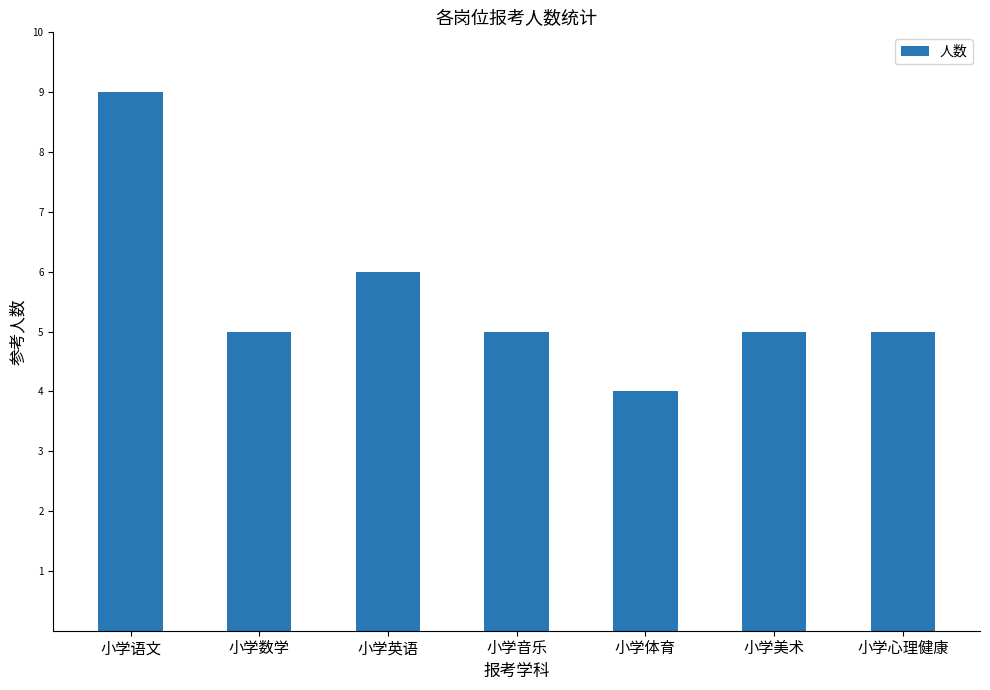

What is the value of the 2nd bar from the left?

5